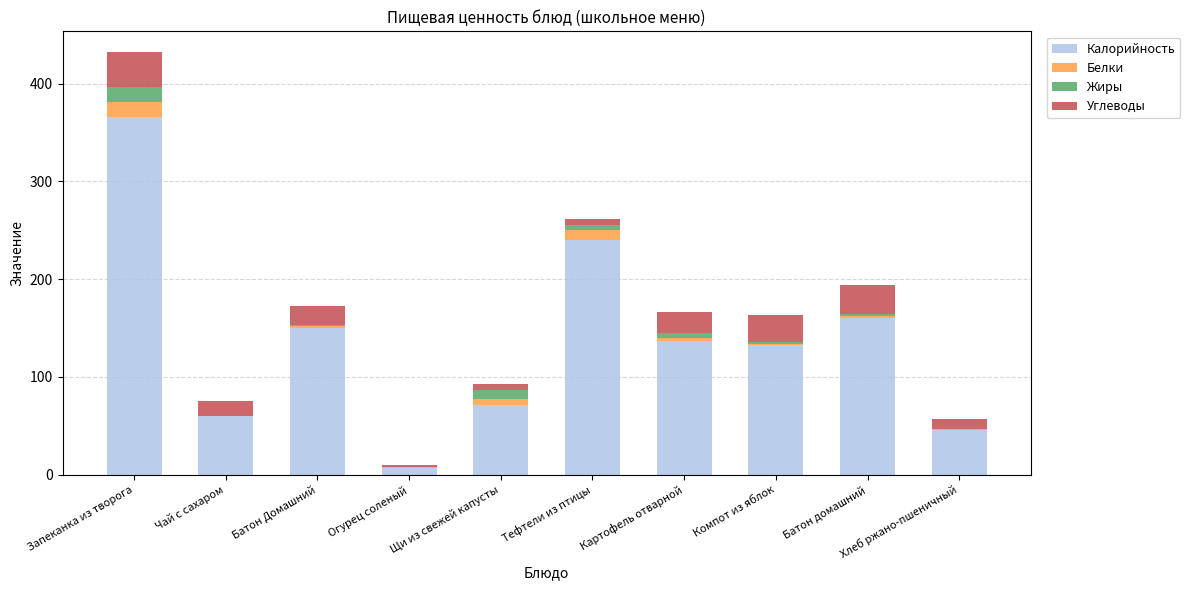

At which category is the sum across all series the highest?

Запеканка из творога